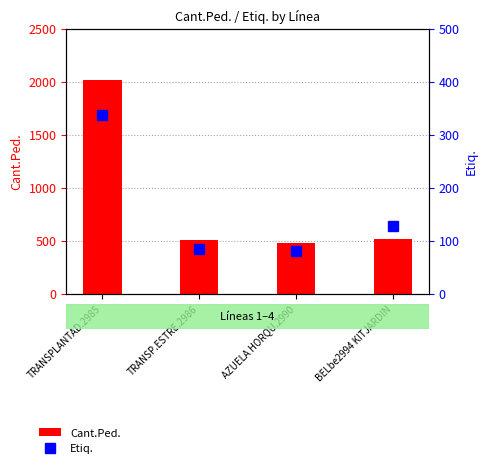

True or false: Etiq. has a value of 84 at TRANSP.ESTRE.2986.

True